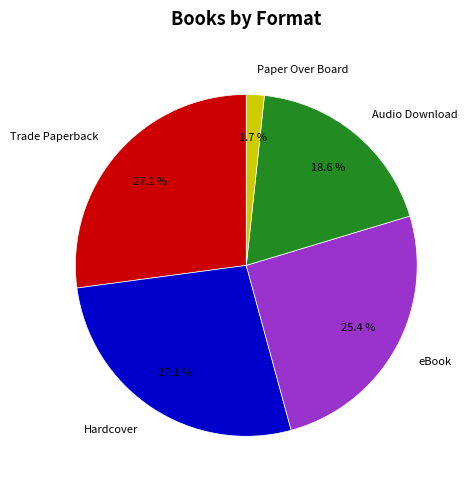

The Trade Paperback slice represents 27% of the pie. True or false?

True